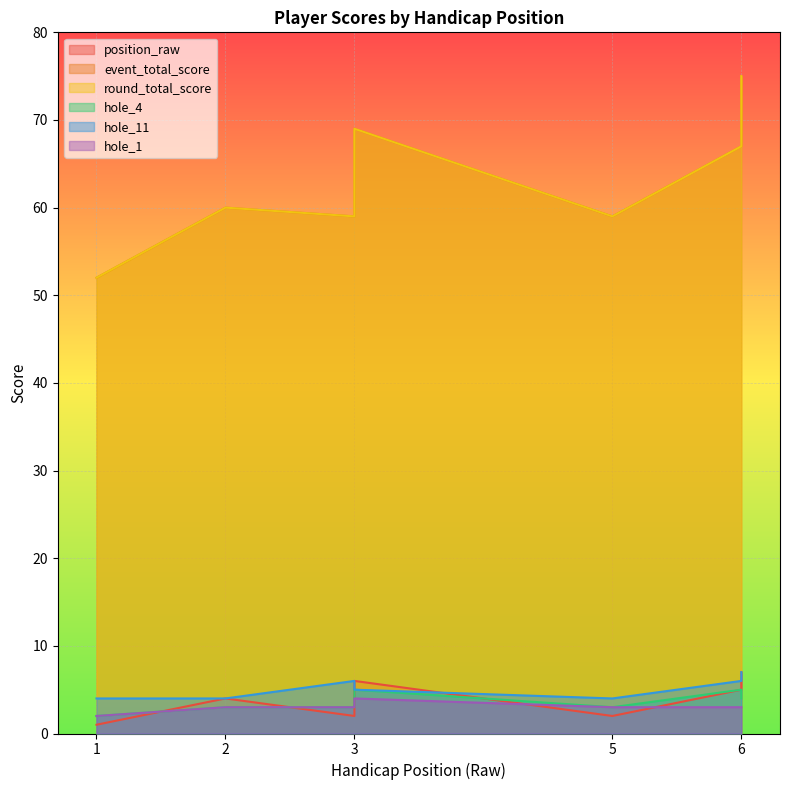

The round_total_score series shows 46 at 6. True or false?

False